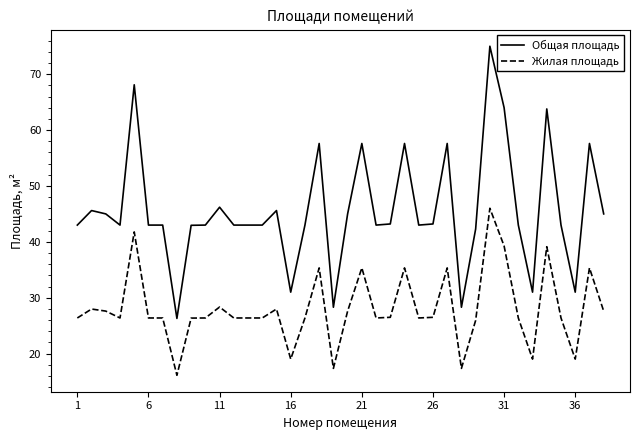

Which series has the widest spread of values?

Общая площадь